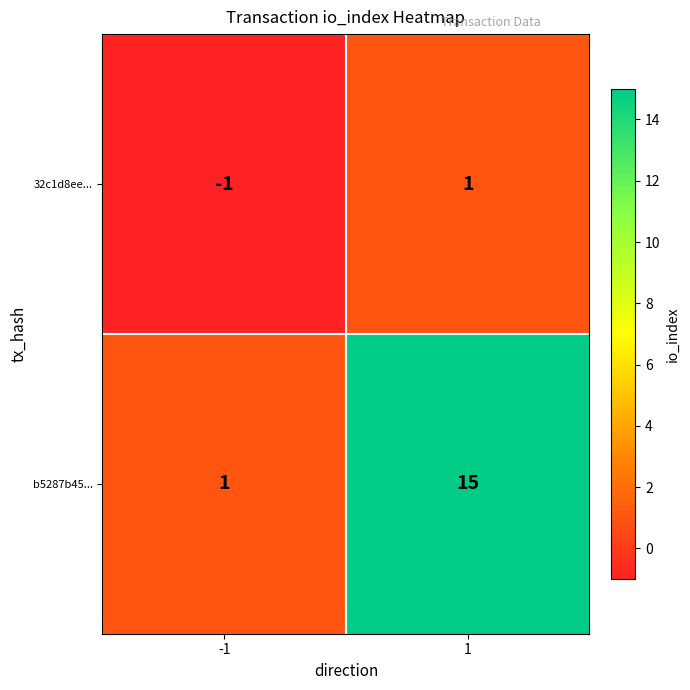

Which series has the largest range (max minus min)?

b5287b45...